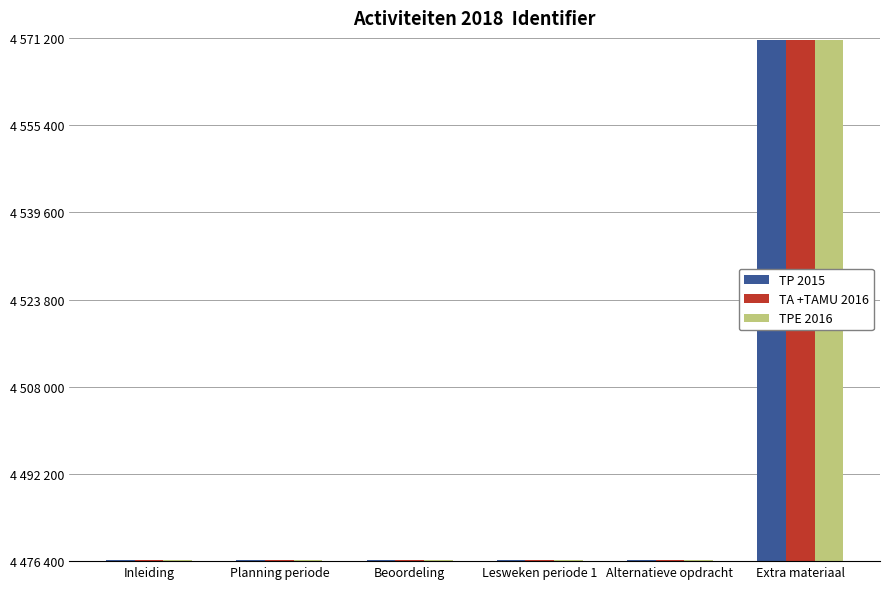

Does the chart contain stacked bars?

No